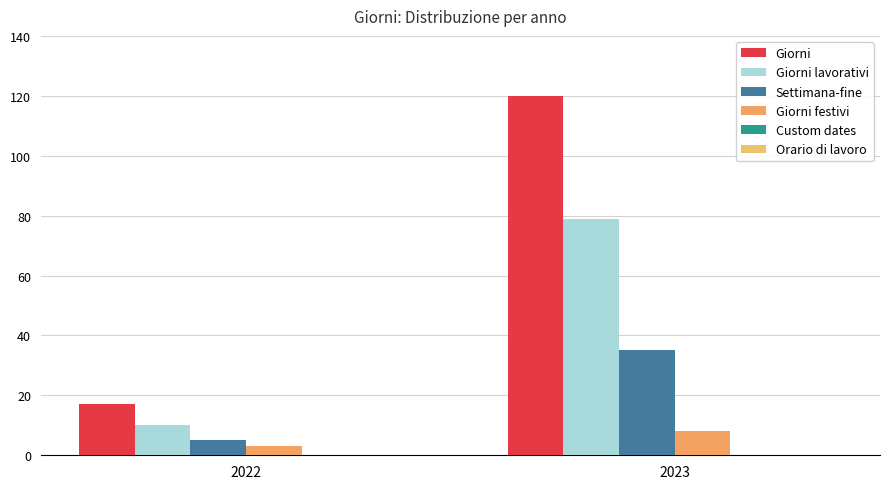

What is the difference between the maximum and minimum values in the Giorni series?

103